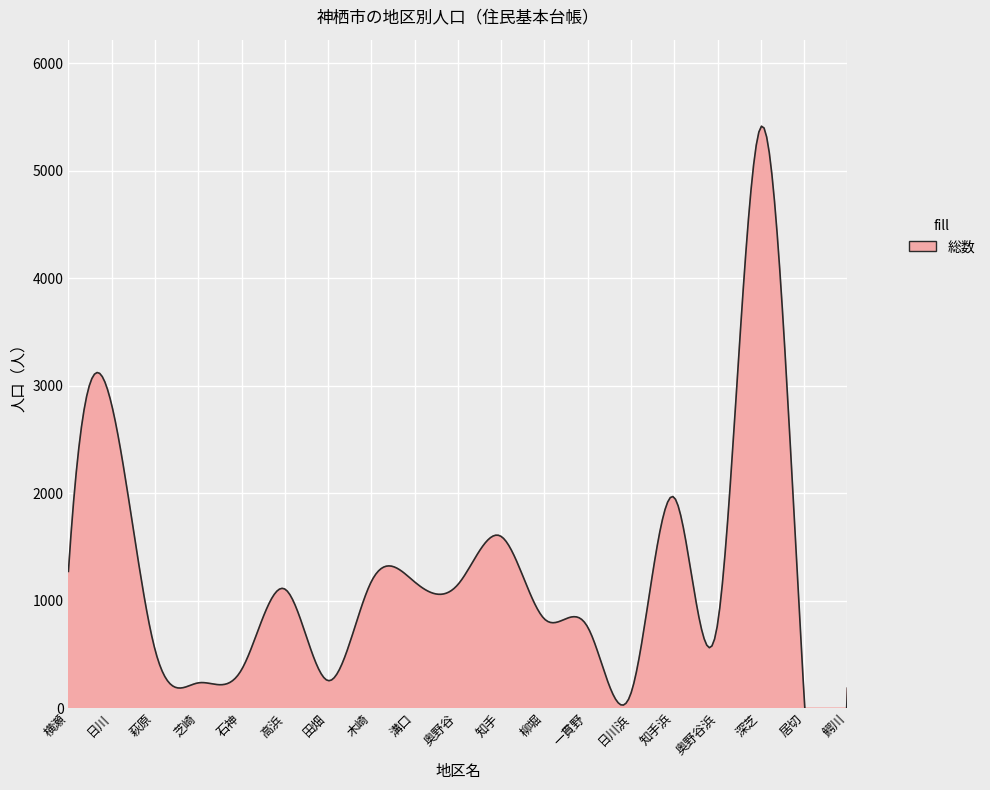

The value at 萩原 is 940. True or false?

False